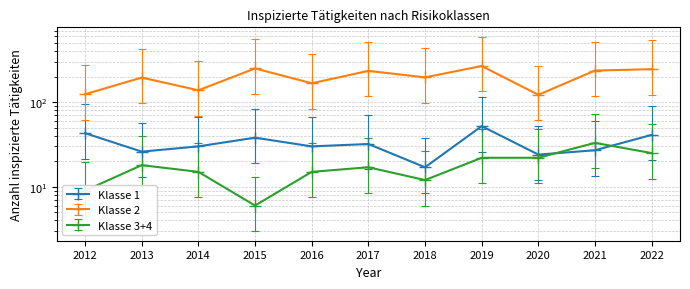

True or false: Klasse 1 has more than 1 points higher than both neighbors.

True